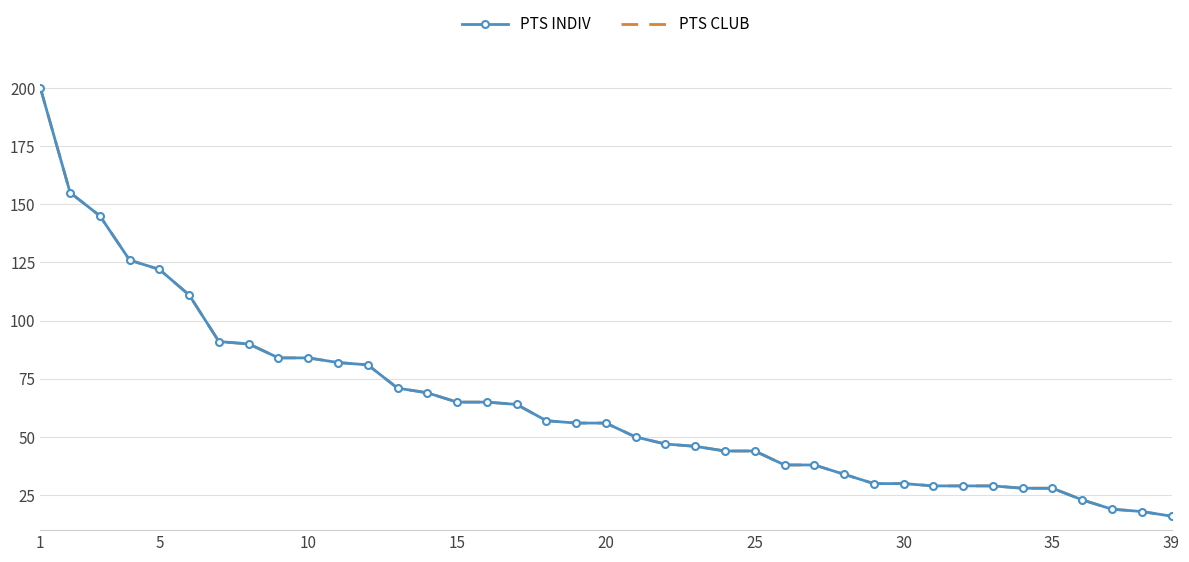

Is this an area chart (filled region under the line)?

No